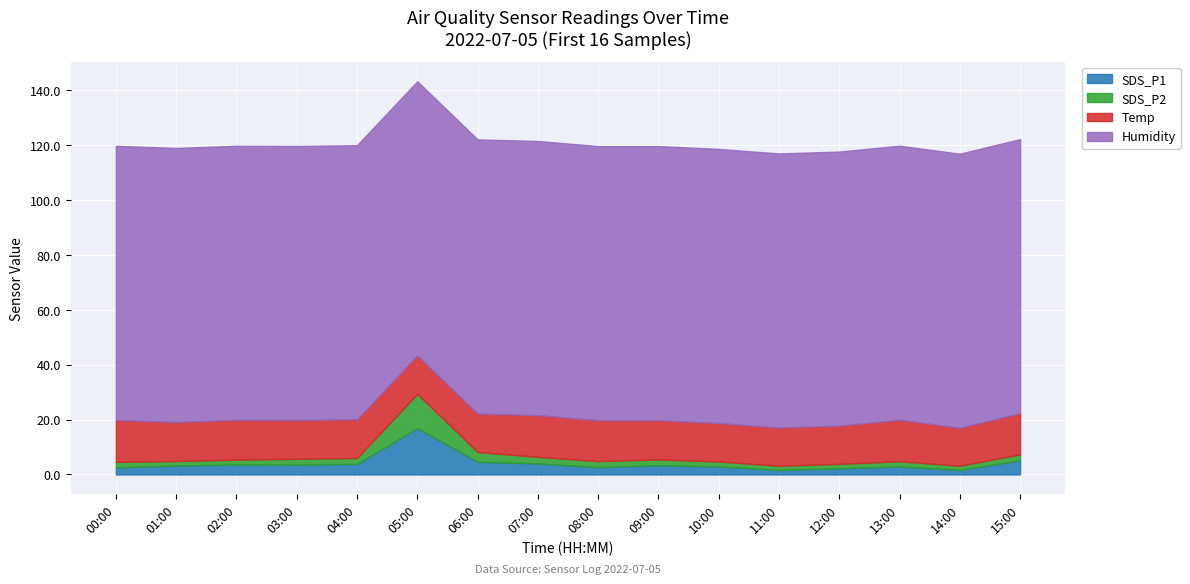

Which series changed the most between 09:00 and 13:00?

Temp